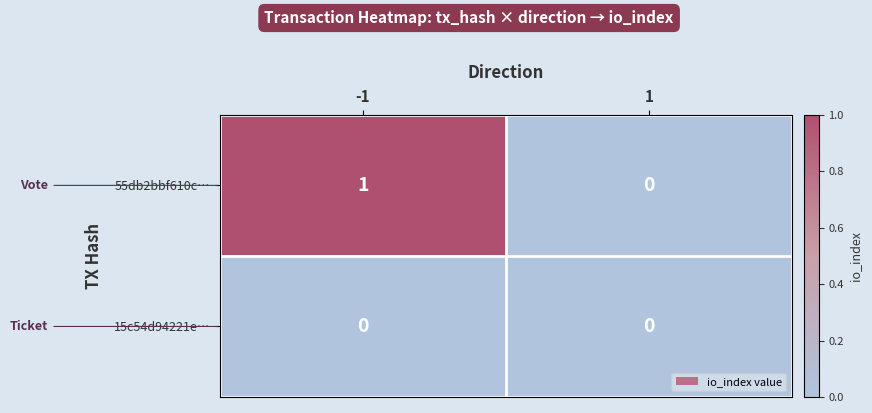

Which series has the largest total across all categories?

55db2bbf610c…